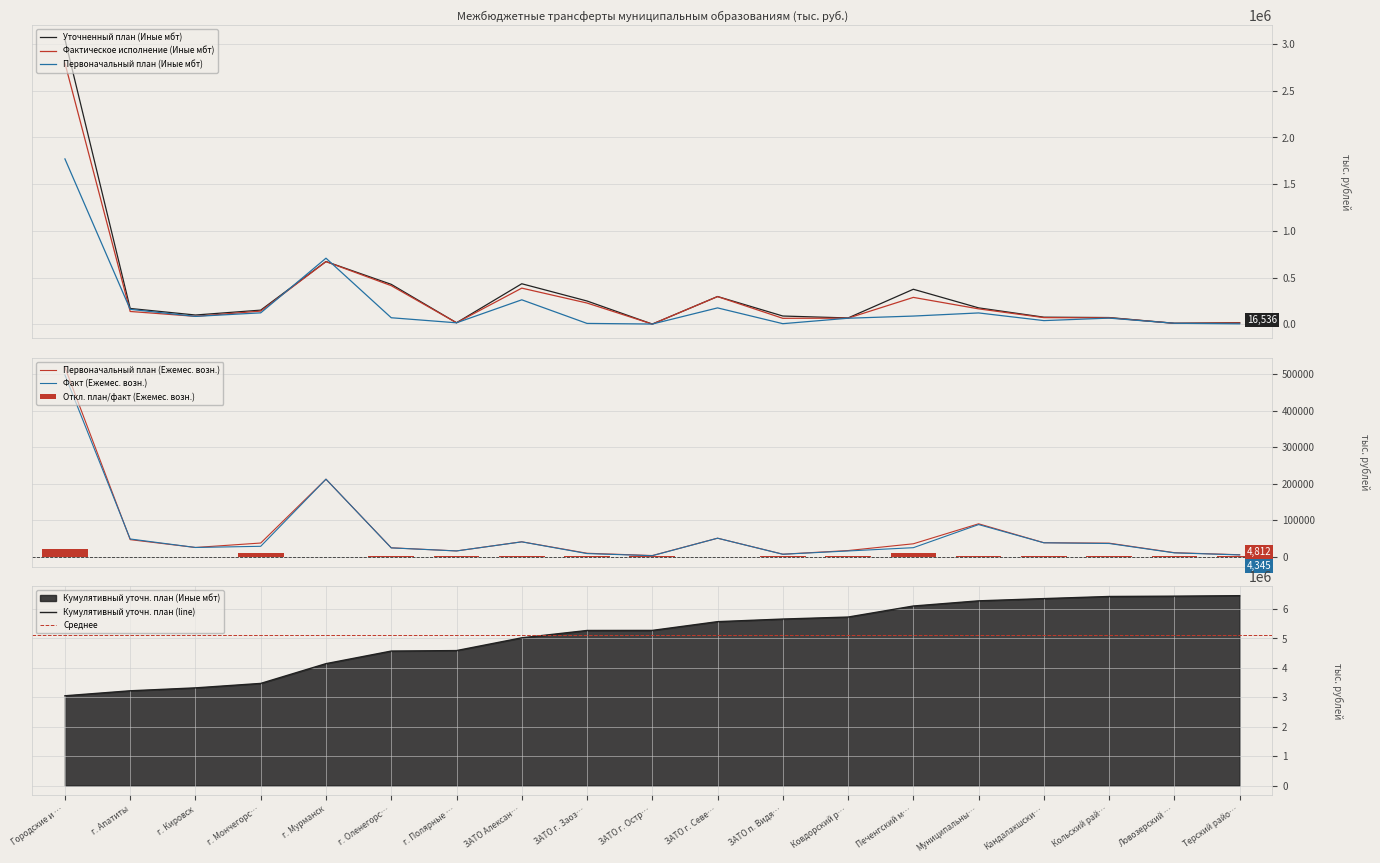

Reading right to left, list all the values displayed in this chart.

Первоначальный план (Иные мбт): 5030.9	10960.2	66120.6	39528.7	121640.5	88074.2	65014.7	6648.0	175495.4	2640.5	9343.2	262098.9	15991.2	70075.0	707503.7	122680.3	84540.0	160342.8	1770447.9
Уточненный план (Иные мбт): 16536.3	10960.2	72196.0	76139.8	175832.4	375104.9	67898.1	88541.9	297406.3	2265.6	249377.5	434014.3	16467.1	427627.7	671946.5	151525.8	99343.2	169439.3	3050958.0
Фактическое исполнение (Иные мбт): 13903.7	10420.5	69454.0	71410.5	165188.6	287924.3	65812.7	63961.9	296393.5	2208.5	227568.7	387089.0	16423.6	413438.4	670813.5	141501.8	85271.3	137265.0	2795672.2
Первоначальный план (Ежемес. вознаграждение): 4812.2	10483.7	36607.0	37810.1	89713.0	34888.4	16327.1	6359.0	50184.3	2640.5	8936.9	40388.0	15295.9	23889.1	212080.2	36950.8	24748.4	46231.4	518919.9
Фактическое исполнение (Ежемес. вознаграждение): 4345.3	9961.8	35643.9	37611.8	87562.7	24199.5	15174.2	6129.0	50184.3	2177.2	8046.9	40161.9	15255.2	23602.7	212080.2	27975.4	24748.4	48121.9	497856.8